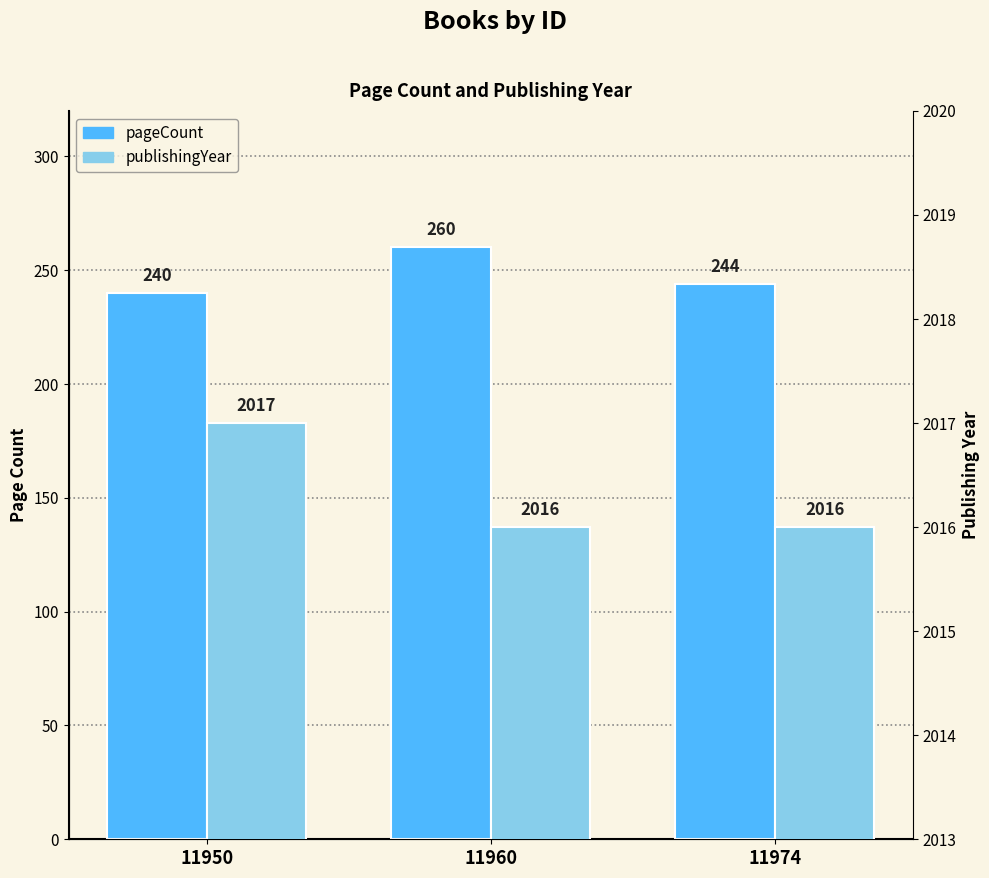

At how many categories does at least one series exceed 1693?

3